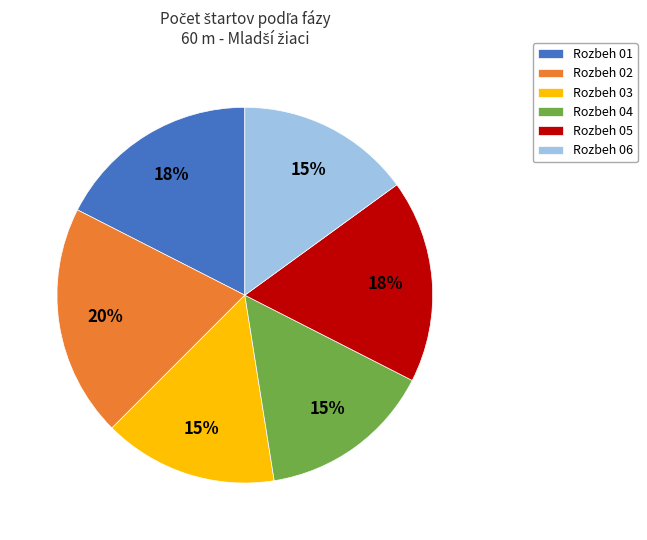

To the nearest percent, what is the difference between the largest and smallest slice percentages?

5%